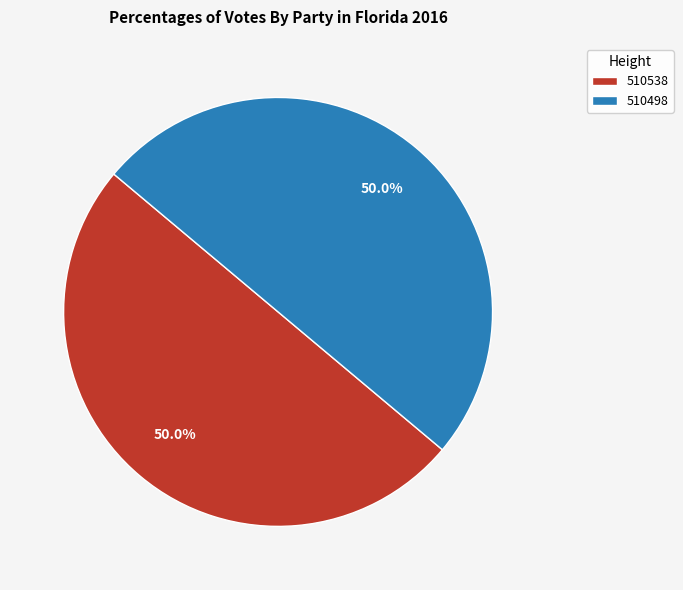

Combined, do 510538 and 510498 account for over 50%?

Yes